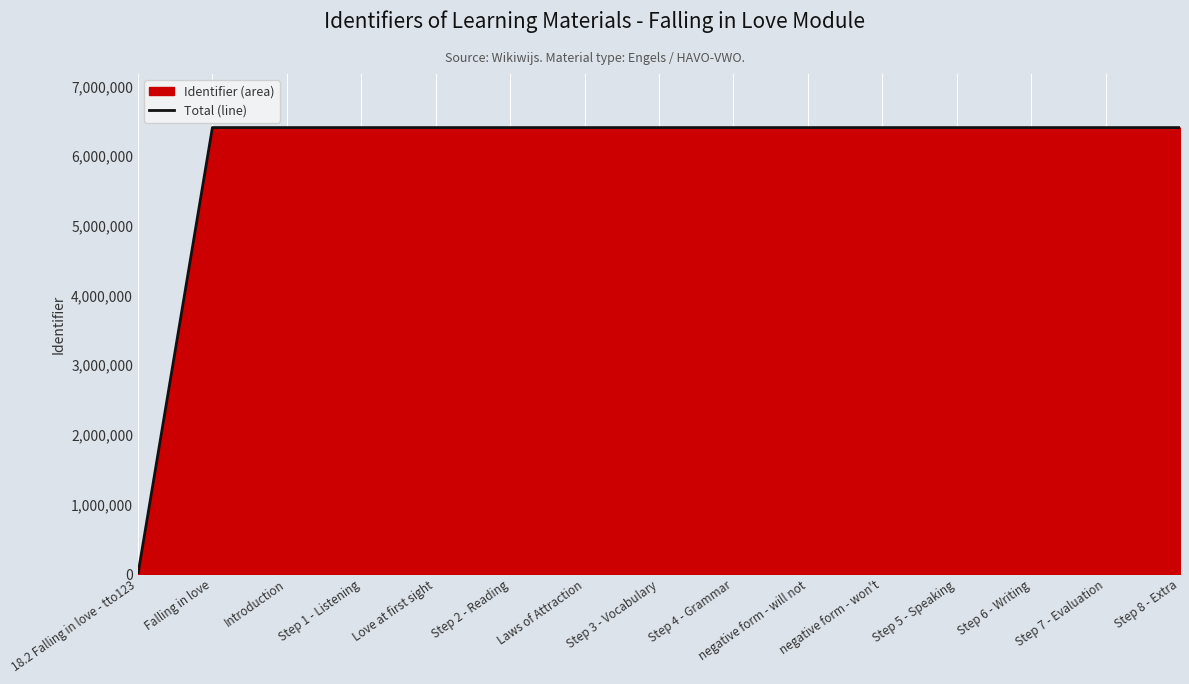

How many lines are shown in the chart?

1